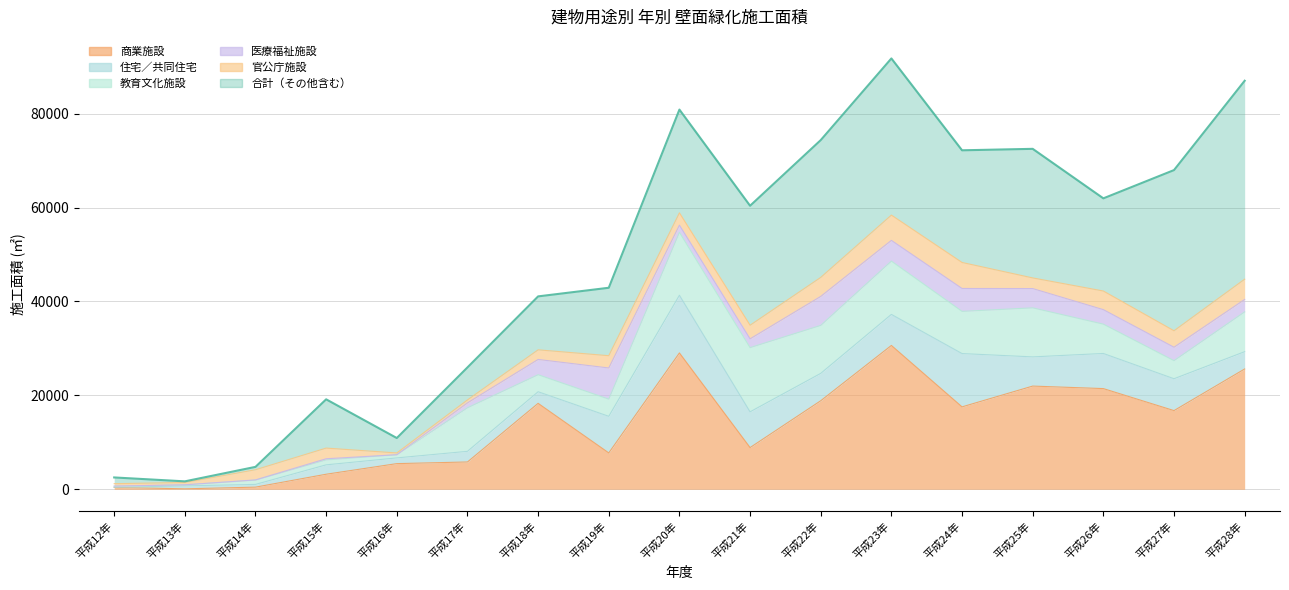

What is the average value of the 官公庁施設 series?

2686.1